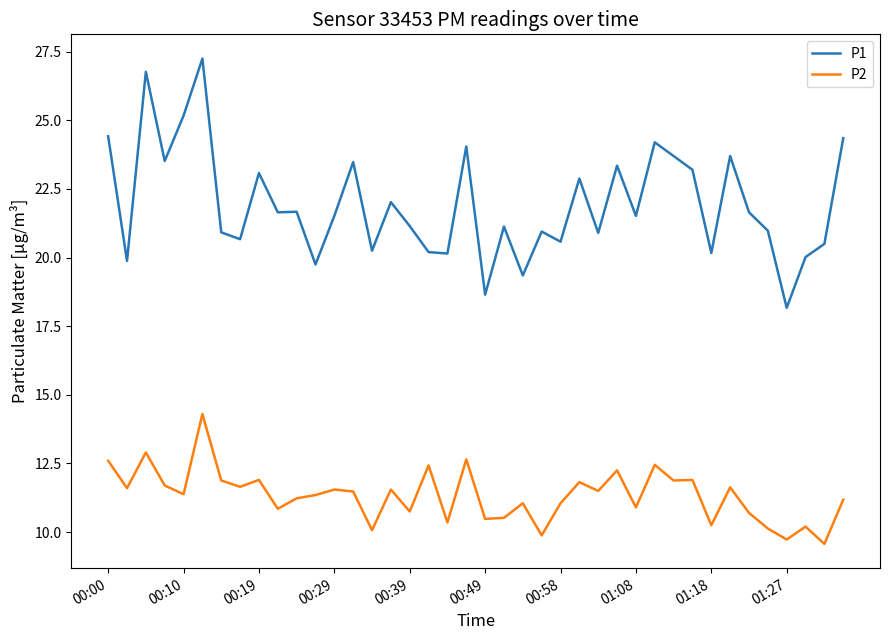

Rank the series by their average value, from lowest to highest.

P2, P1